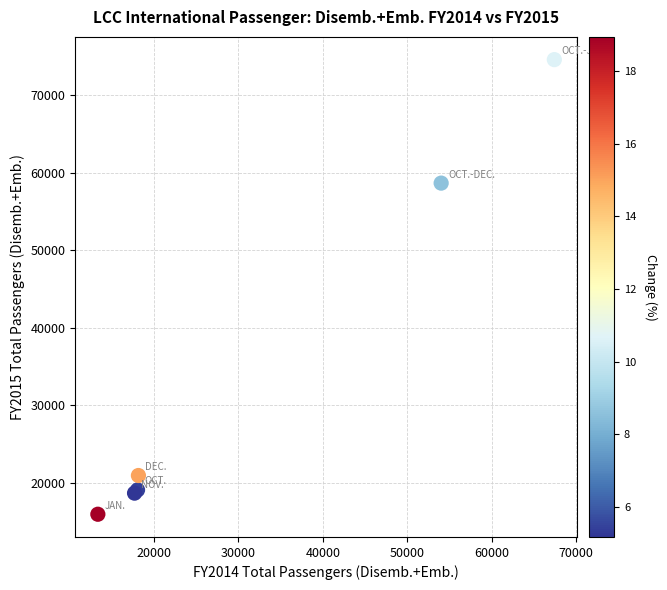

What Y value in the scatter plot is closest to 45242?

58631